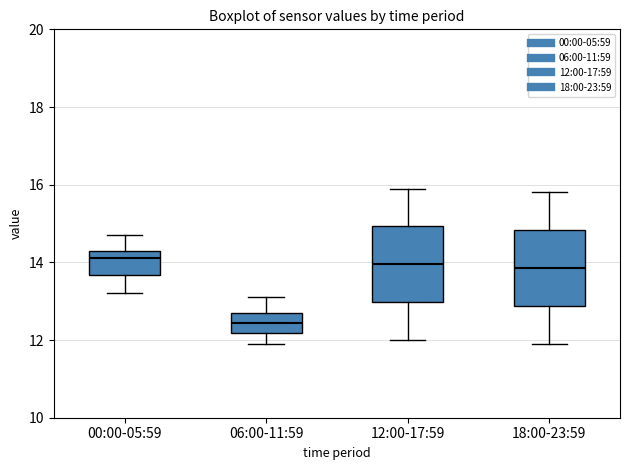

Reading left to right, read every box against the y-axis: the position of its median line, the range the box covers, and the ends of its whiskers. The values are not printed on the chart, so give them approximately, as read against the axis.

00:00-05:59: median 14.2, box 13.6 to 14.4, whiskers 13.2 to 14.8
06:00-11:59: median 12.4, box 12.2 to 12.8, whiskers 12.0 to 13.2
12:00-17:59: median 14.0, box 13.0 to 15.0, whiskers 12.0 to 16.0
18:00-23:59: median 13.8, box 12.8 to 14.8, whiskers 12.0 to 15.8